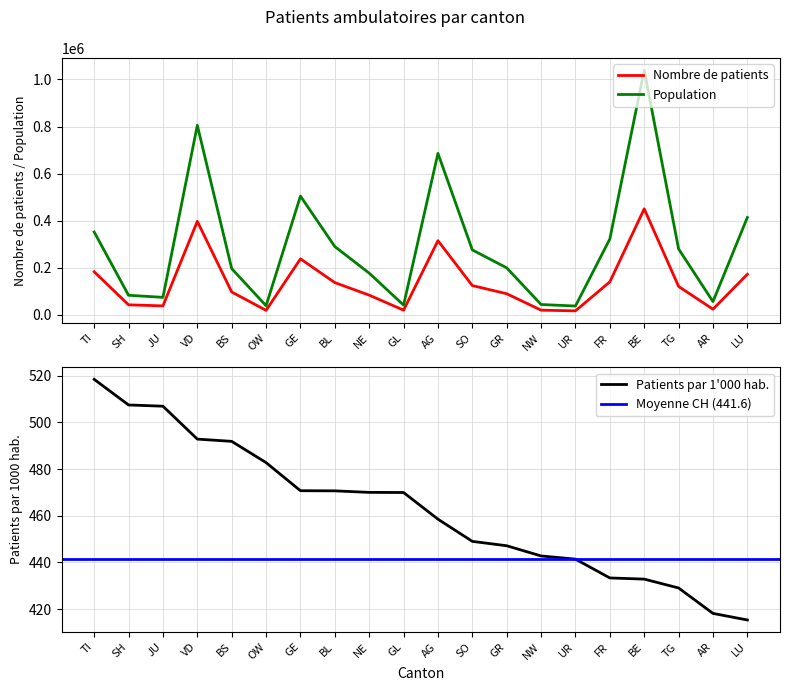

What is the value of the Population point at the 8th from the left?

289468